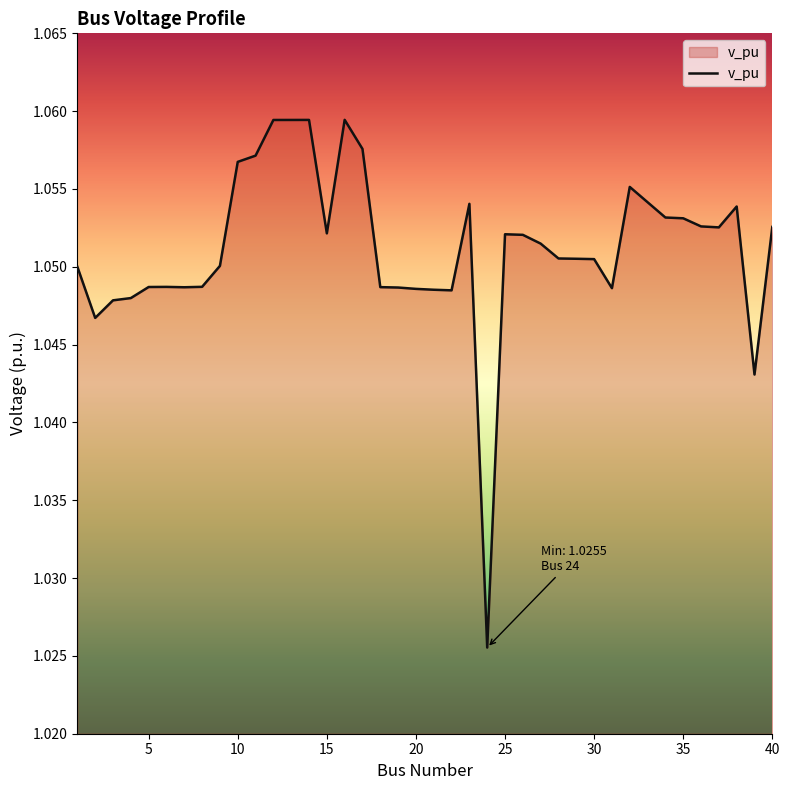

Reading left to right, extract all data points from this chart.

1.0	1.0	1.0	1.0	1.0	1.0	1.0	1.0	1.1	1.1	1.1	1.1	1.1	1.1	1.1	1.1	1.1	1.0	1.0	1.0	1.0	1.0	1.1	1.0	1.1	1.1	1.1	1.1	1.1	1.1	1.0	1.1	1.1	1.1	1.1	1.1	1.1	1.1	1.0	1.1